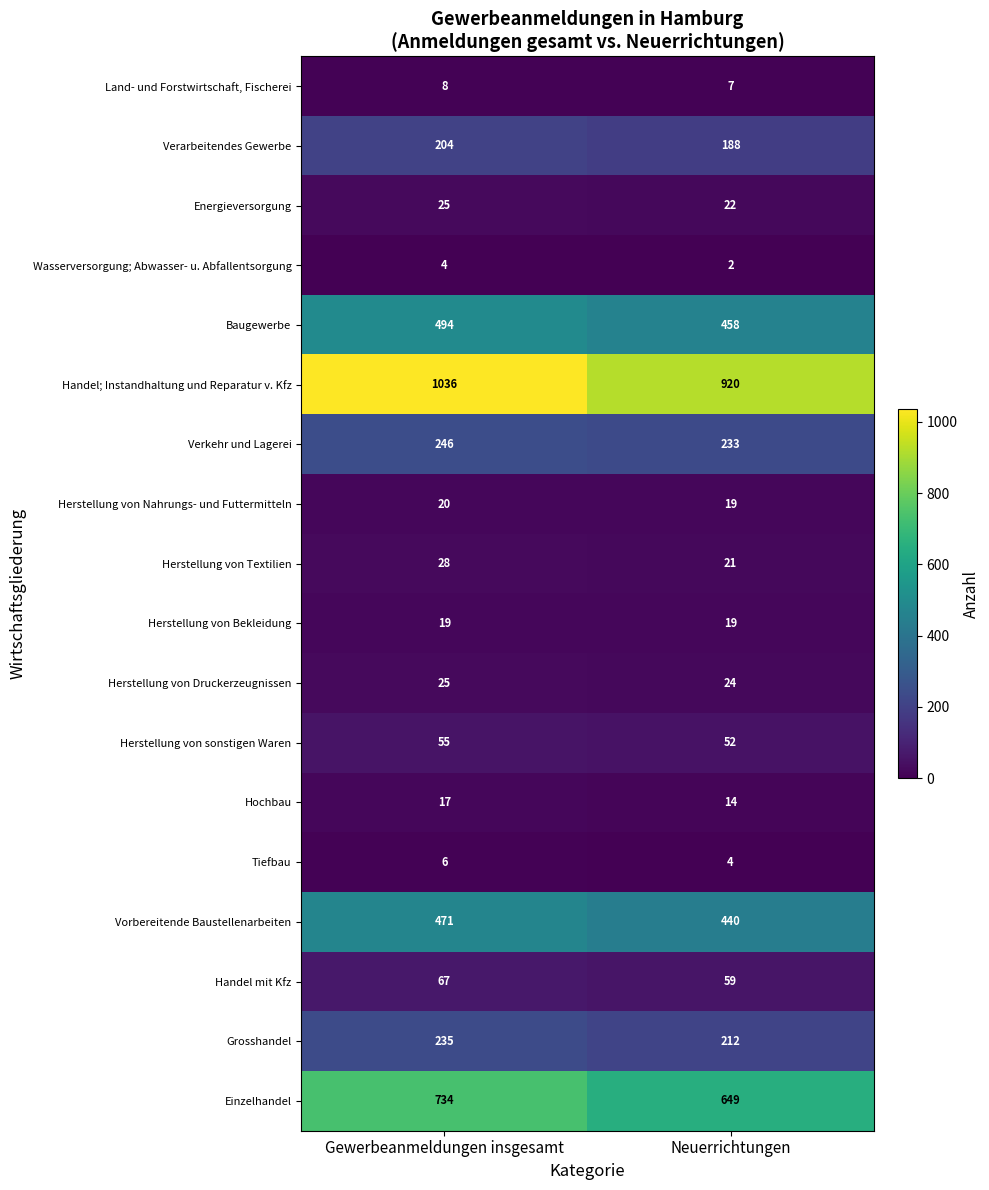

What is the difference between the highest and lowest values at Gewerbeanmeldungen insgesamt?

1032